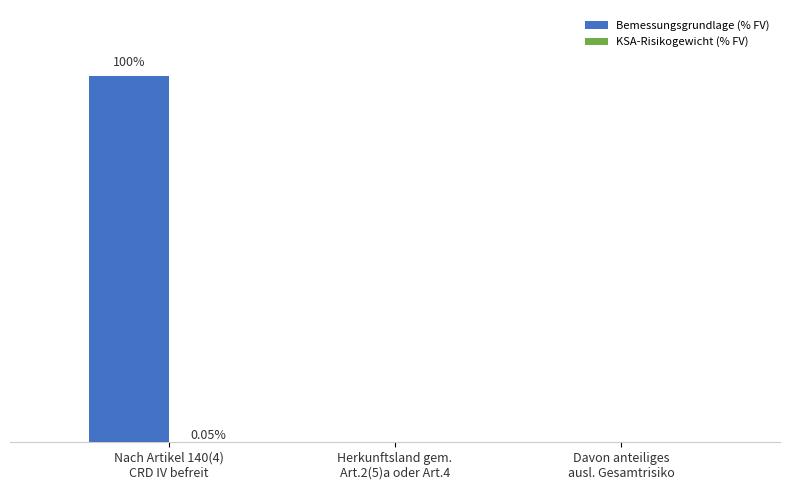

True or false: KSA-Risikogewicht (% FV) has a value of 0.0 at Herkunftsland gem.
Art.2(5)a oder Art.4.

True